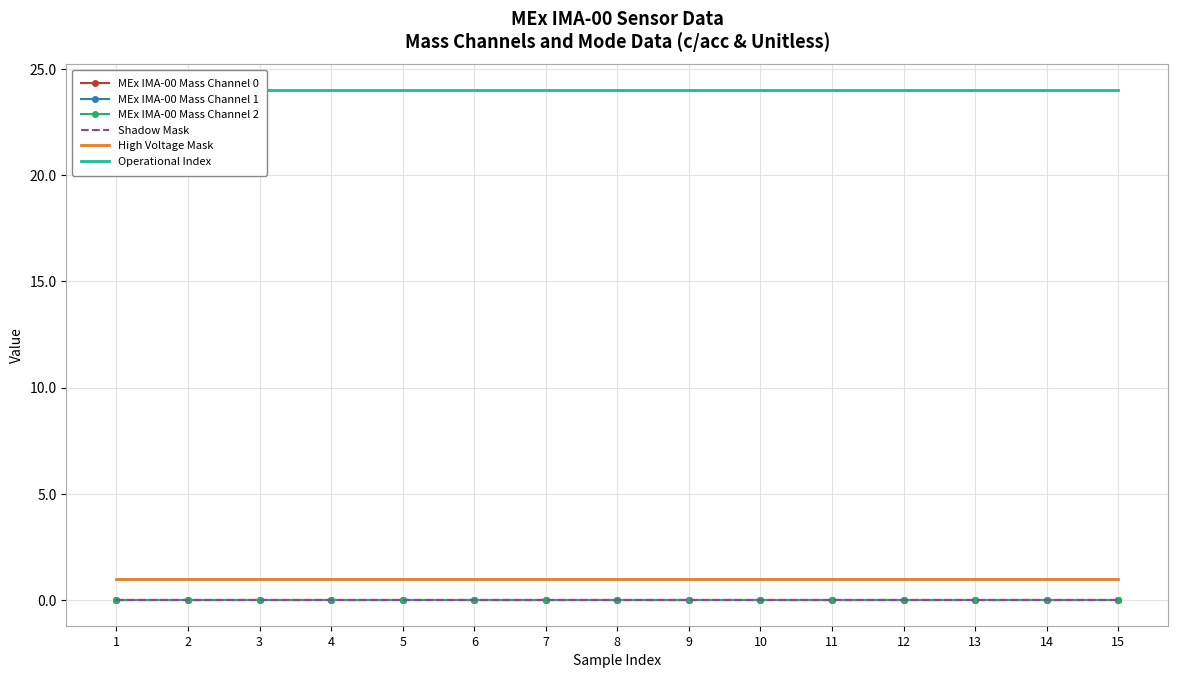

The MEx IMA-00 Mass Channel 0 series shows 0 at 3. True or false?

True